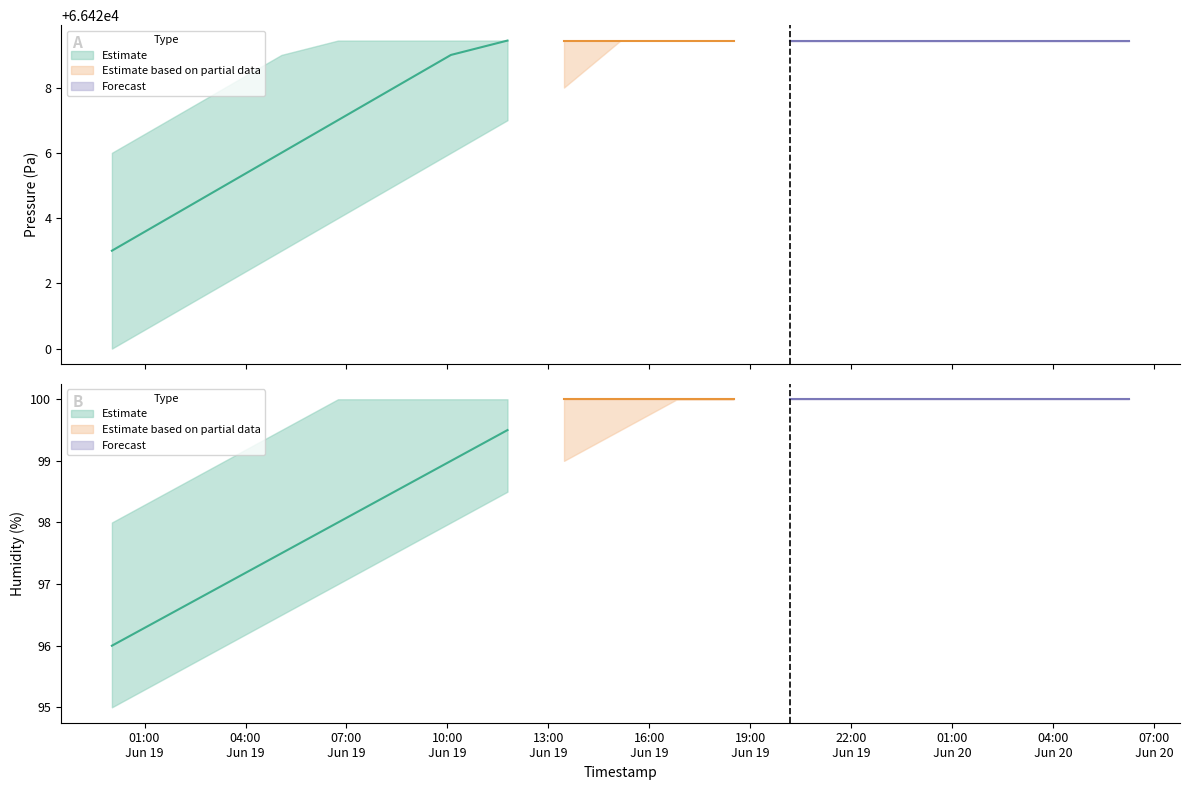

How many values in the humidity_lower series are below 99?

8